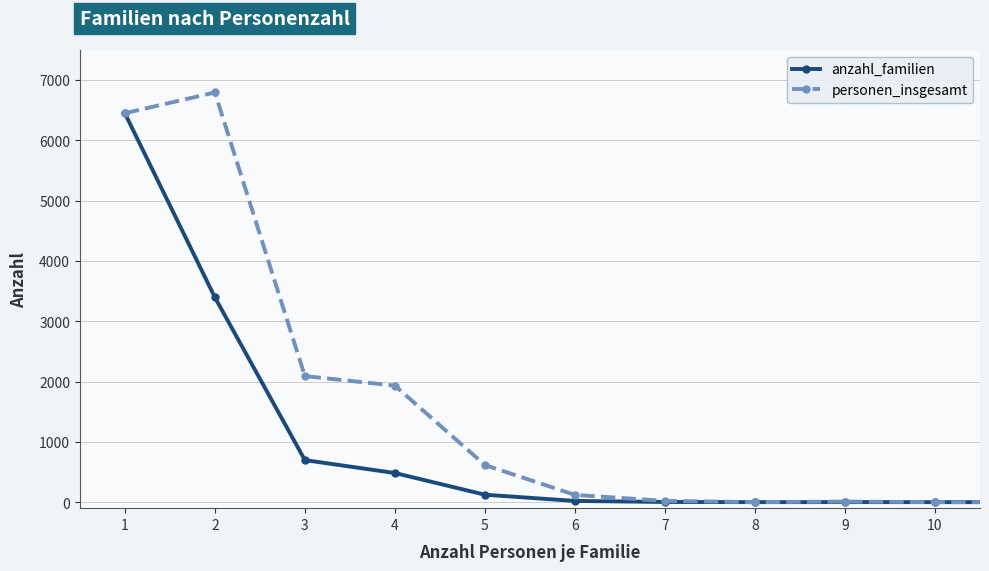

Which series has the largest total across all categories?

personen_insgesamt